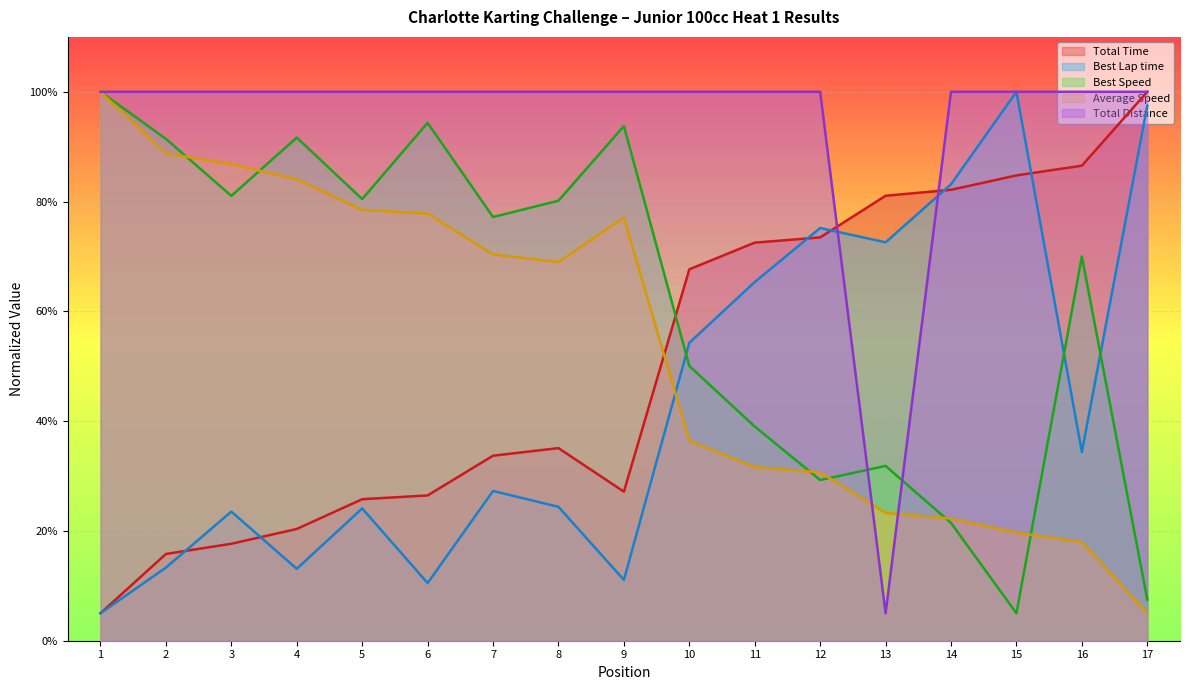

Does the chart display data point markers on the line(s)?

No